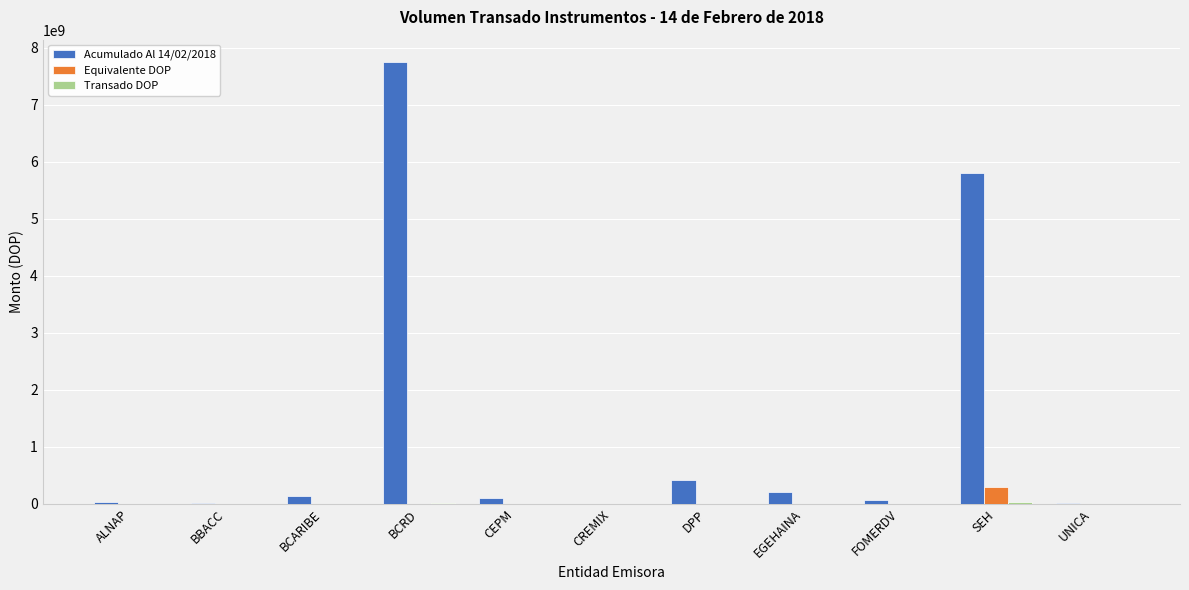

What is the sum of all Equivalente DOP values?

292636634.8